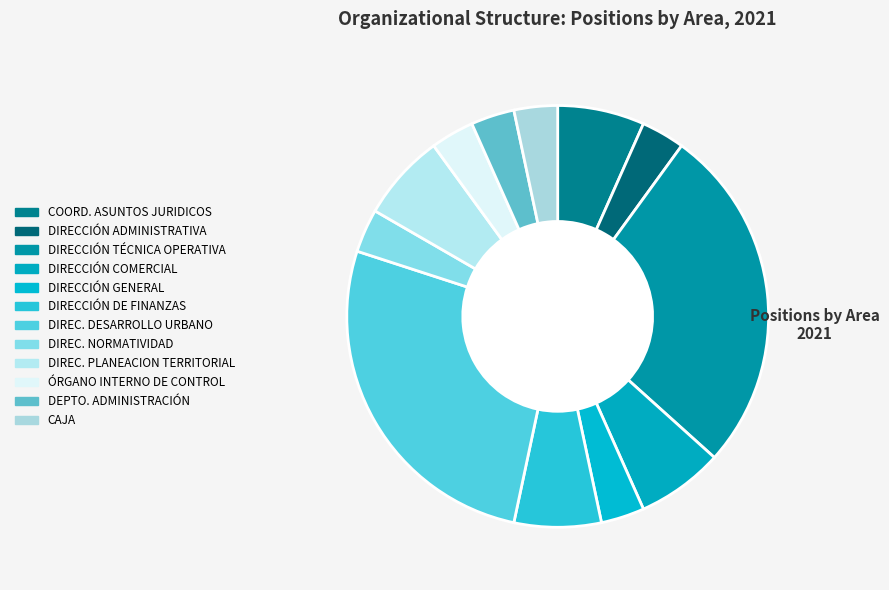

How many segments does this pie chart have?

12